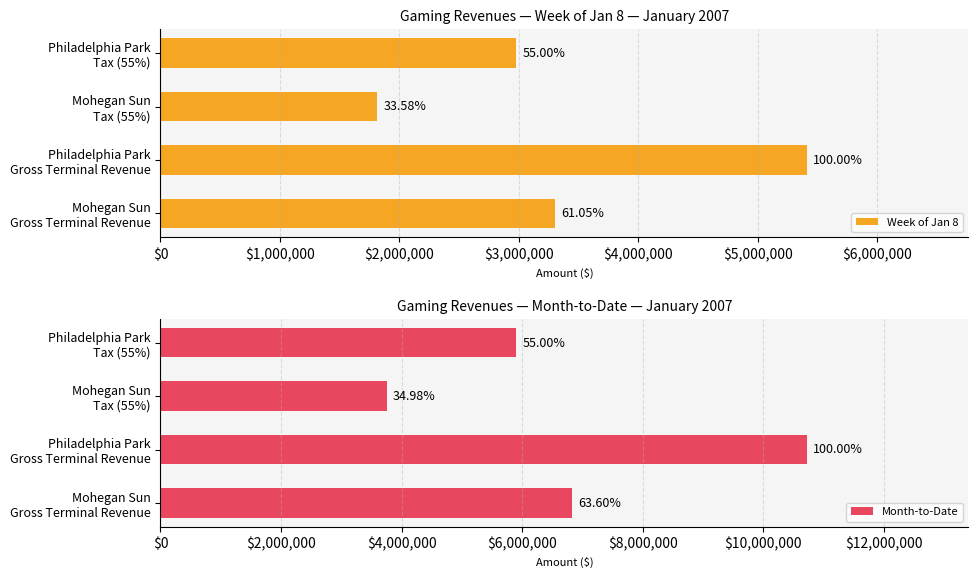

Are the bars grouped side by side (vs. stacked)?

Yes